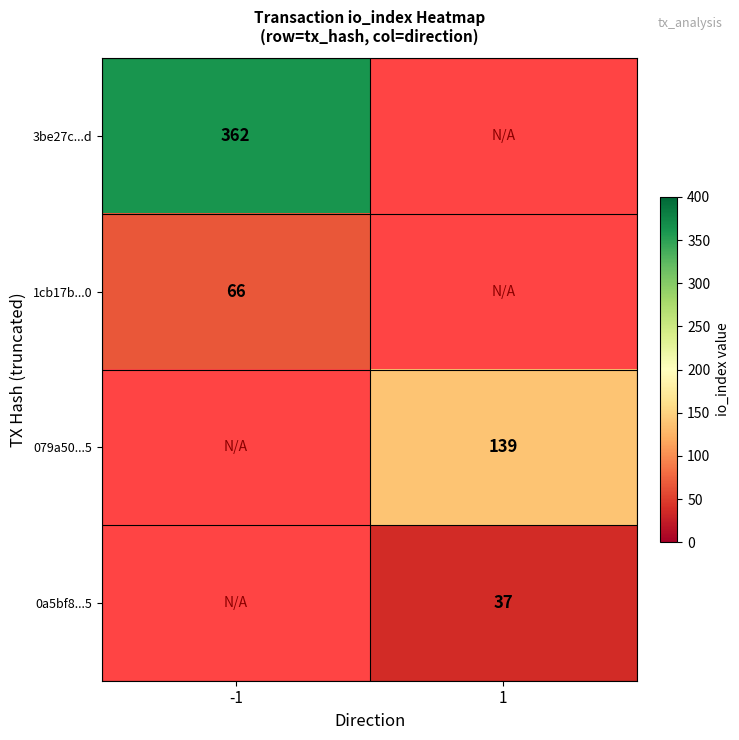

Which category has the highest value across all series?

-1